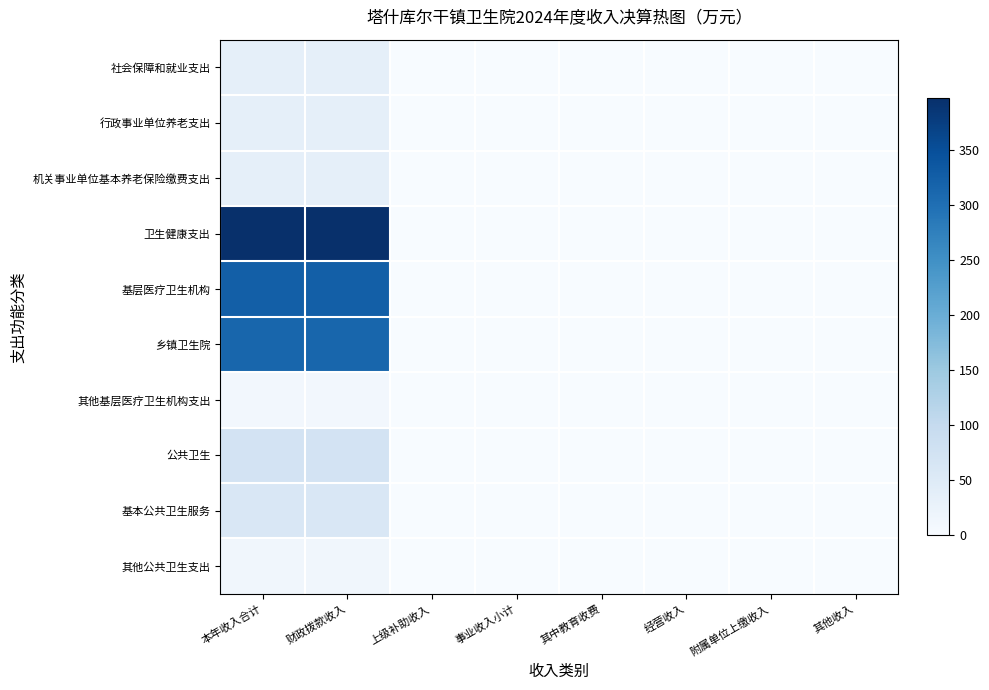

Rank the series by their maximum value, from highest to lowest.

卫生健康支出, 基层医疗卫生机构, 乡镇卫生院, 公共卫生, 基本公共卫生服务, 社会保障和就业支出, 行政事业单位养老支出, 机关事业单位基本养老保险缴费支出, 其他公共卫生支出, 其他基层医疗卫生机构支出